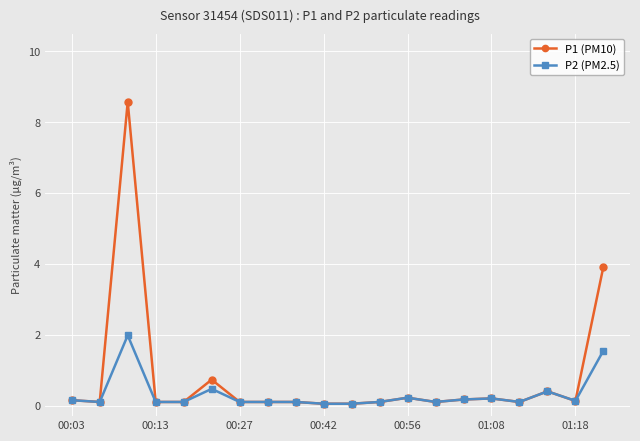

What are all the series names shown in the legend?

P1 (PM10), P2 (PM2.5)